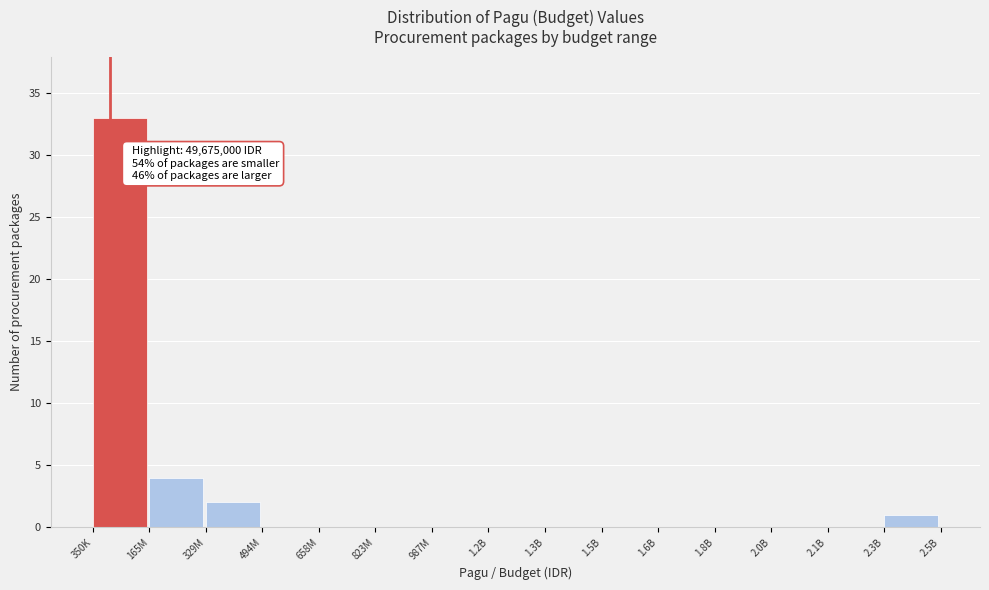

Reading right to left, list all the values displayed in this chart.

2.3B=1	2.1B=0	2.0B=0	1.8B=0	1.6B=0	1.5B=0	1.3B=0	1.2B=0	987M=0	823M=0	658M=0	494M=0	329M=2	165M=4	350K=33